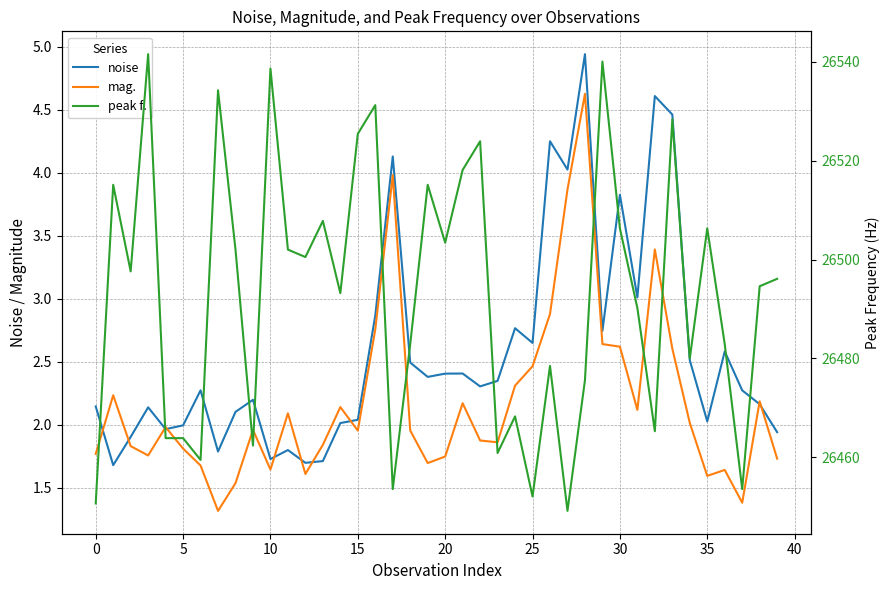

Which has a higher value, 5 or 40?

40